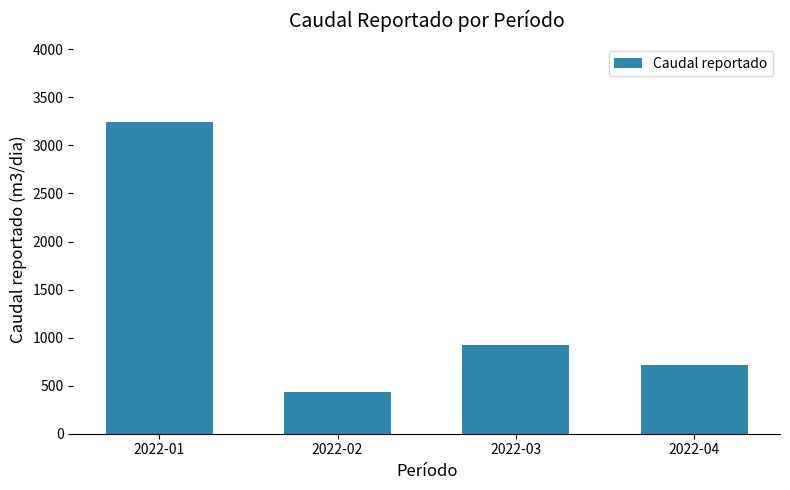

The chart shows a value of 689 at 2022-02. True or false?

False